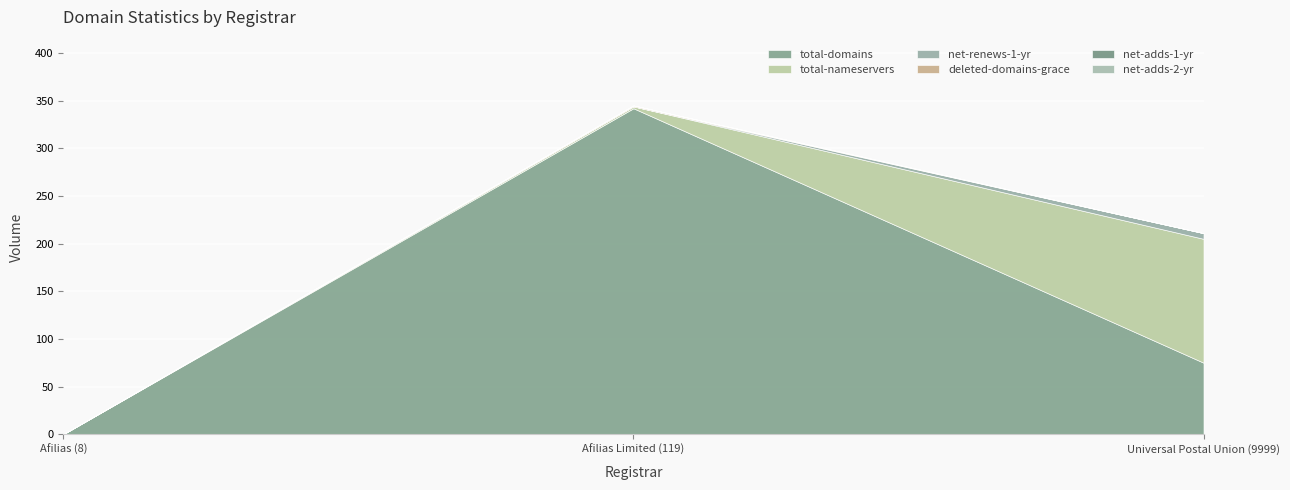

At Afilias (8), list the series in order from largest to smallest.

total-domains, total-nameservers, net-renews-1-yr, deleted-domains-grace, net-adds-1-yr, net-adds-2-yr